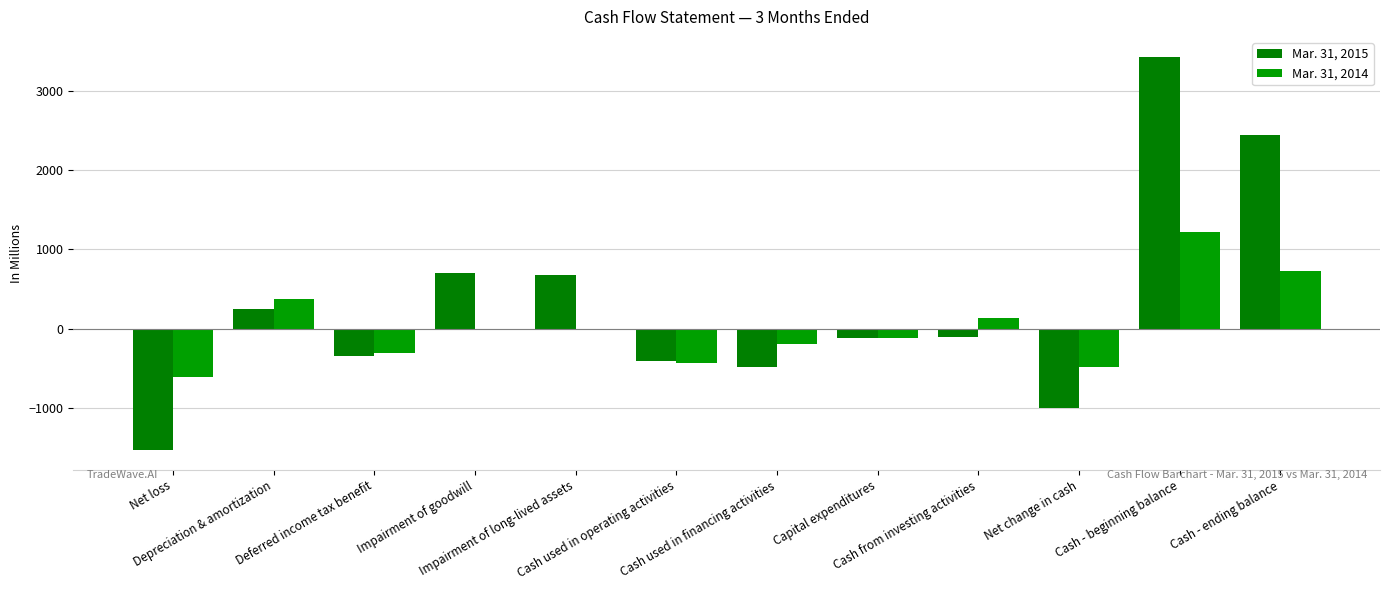

Which series has the widest spread of values?

Mar. 31, 2015